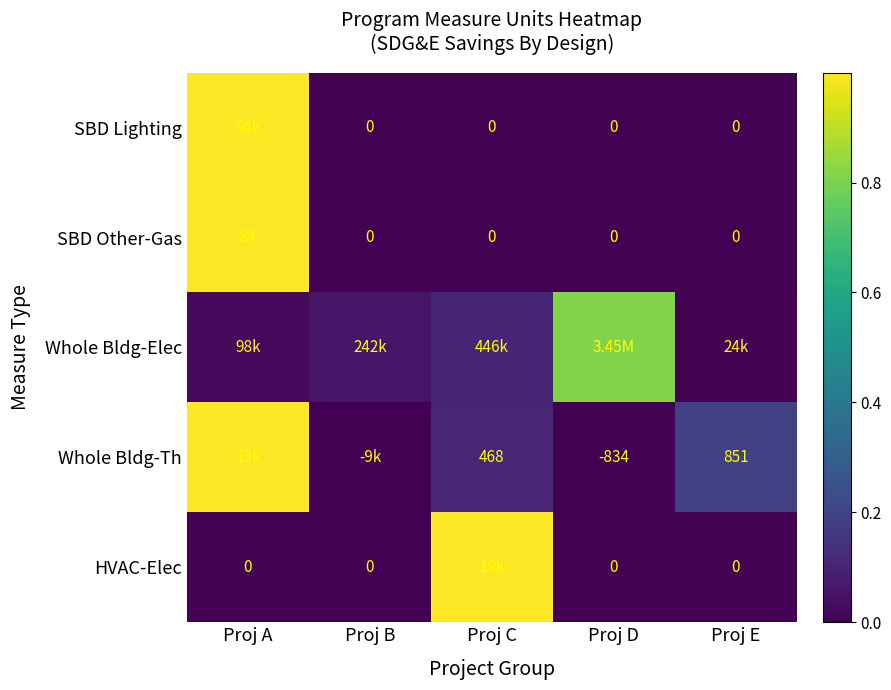

How many SBD Other-Gas values are between 0 and 1?

5